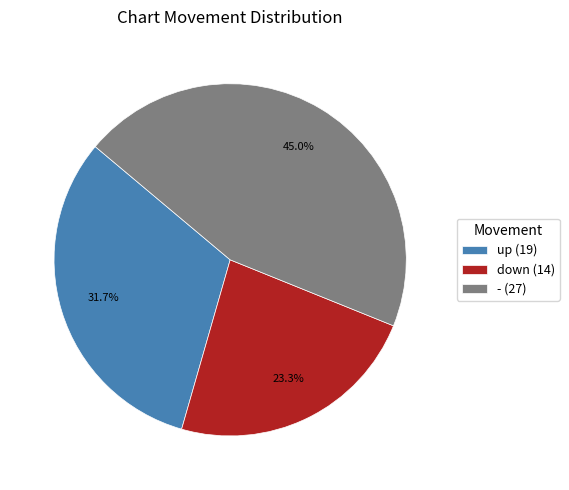

To the nearest percent, what is the difference between the up and down slice percentages?

8%